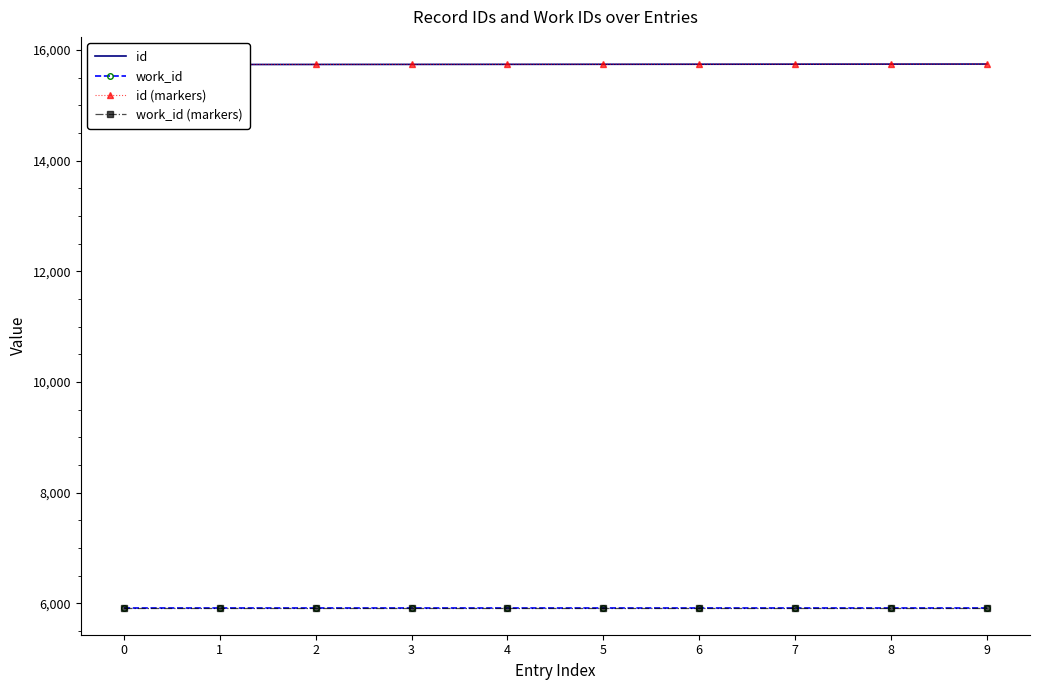

Reading right to left, extract all data points from this chart.

id: 9=15744	8=15743	7=15742	6=15741	5=15740	4=15739	3=15738	2=15737	1=15736	0=15735
work_id: 9=5925	8=5925	7=5925	6=5925	5=5925	4=5925	3=5925	2=5925	1=5925	0=5925
id (markers): 9=15744	8=15743	7=15742	6=15741	5=15740	4=15739	3=15738	2=15737	1=15736	0=15735
work_id (markers): 9=5925	8=5925	7=5925	6=5925	5=5925	4=5925	3=5925	2=5925	1=5925	0=5925